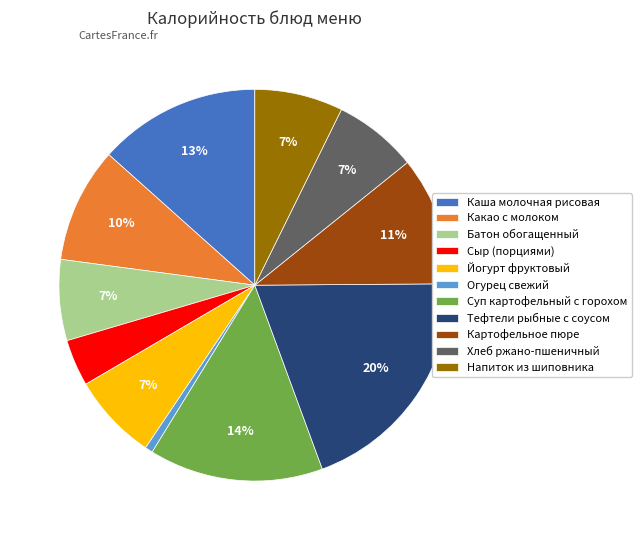

Is there any slice that represents more than half of the pie?

No